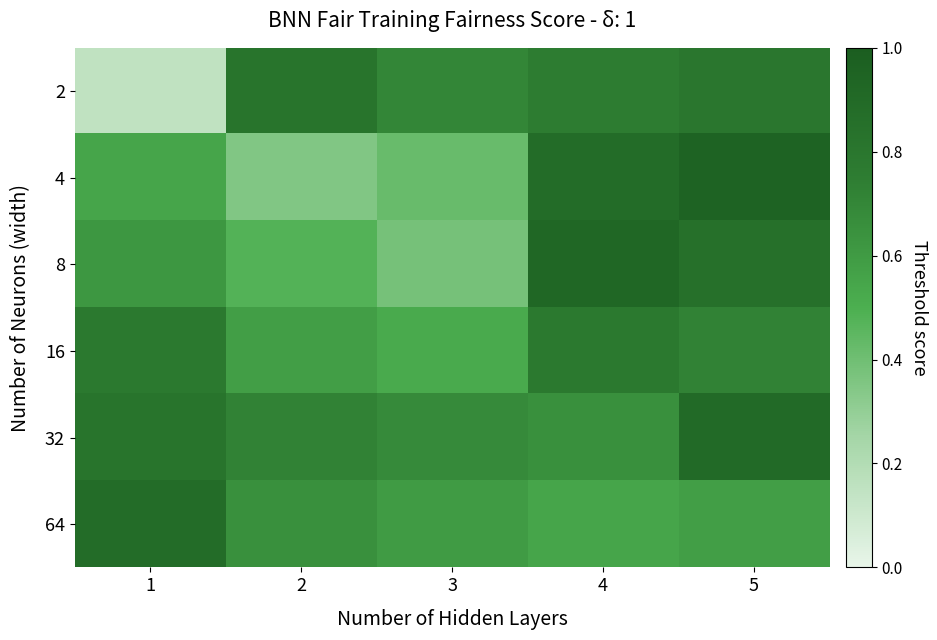

Between 5 and 3, which is larger?

5